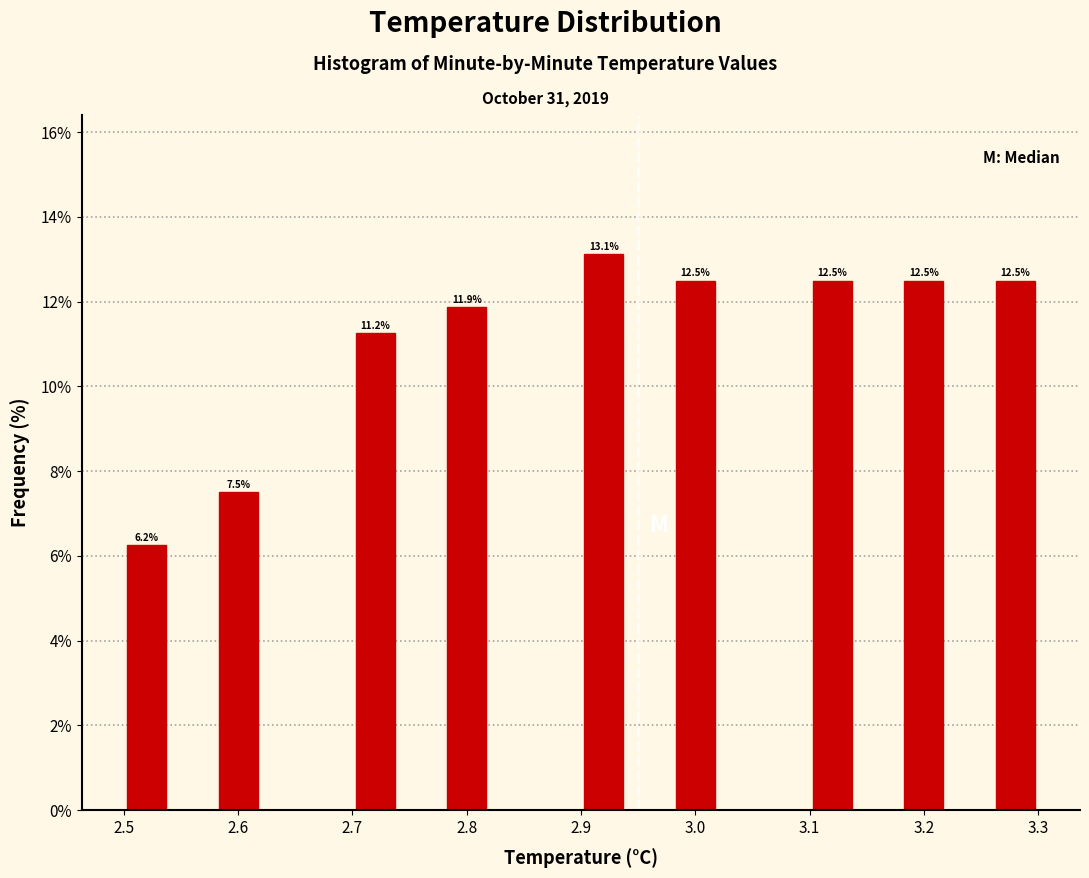

Which range on the x-axis has the tallest bar?

2.90 to 2.94